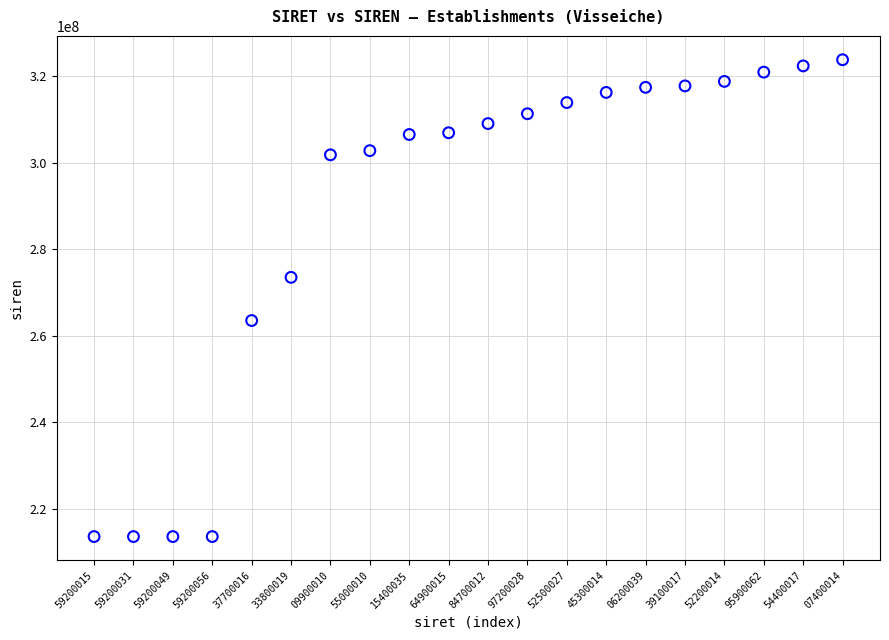

What is the range of Y values (max minus min)?

110360482